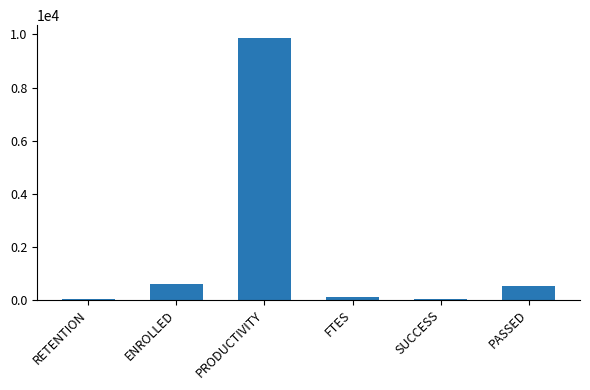

How many categories are shown in the chart?

6